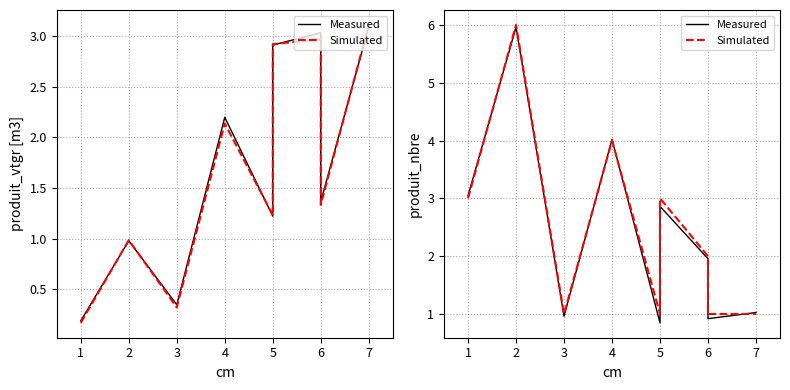

True or false: Measured has a value of 1.7 at 3.

False